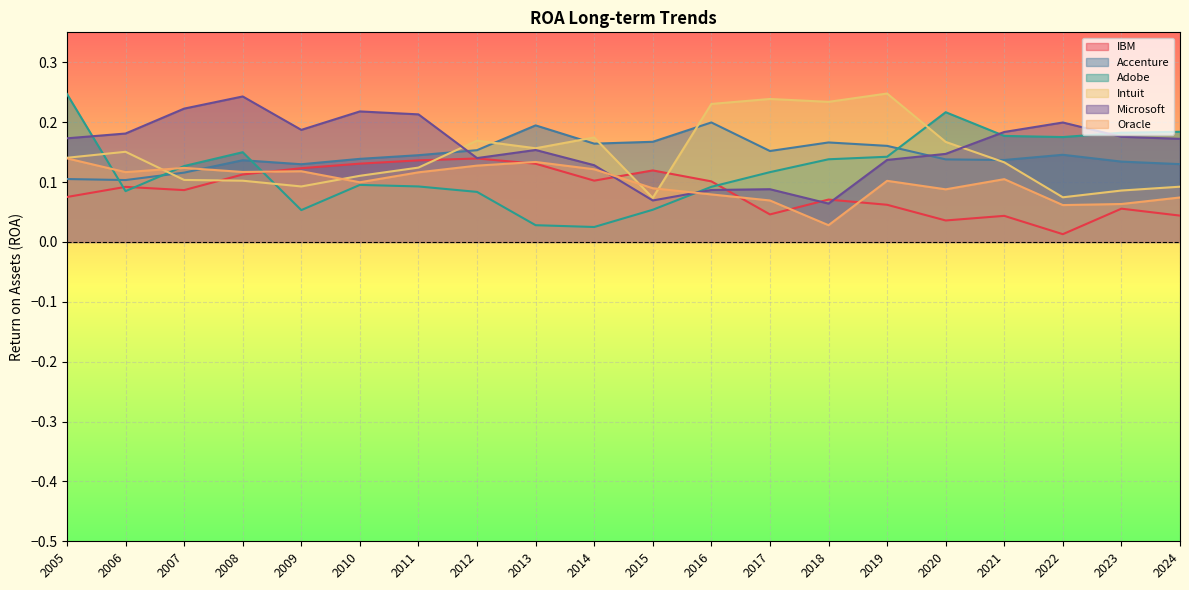

What value does the Adobe series have at 2023?

0.2